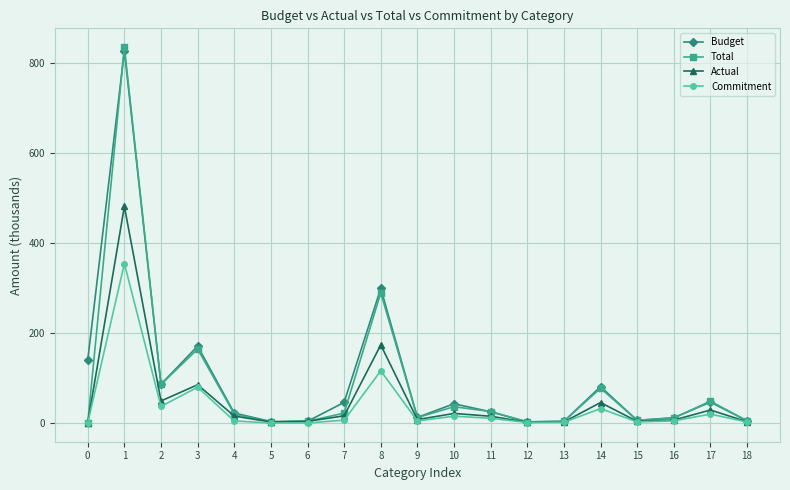

What is the approximate value of Total at 1?

835.9